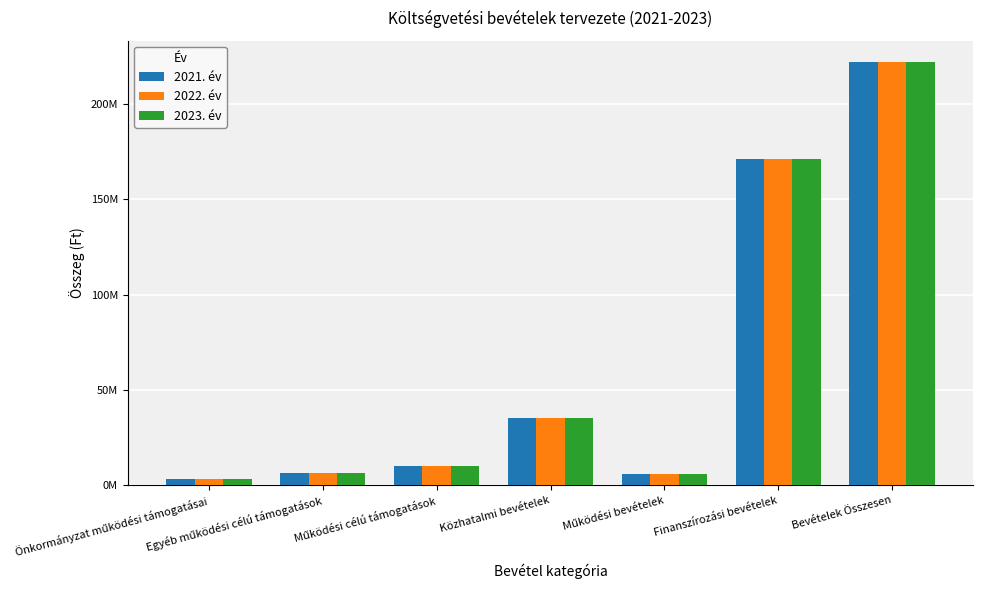

What are all the series names shown in the legend?

2021. év, 2022. év, 2023. év